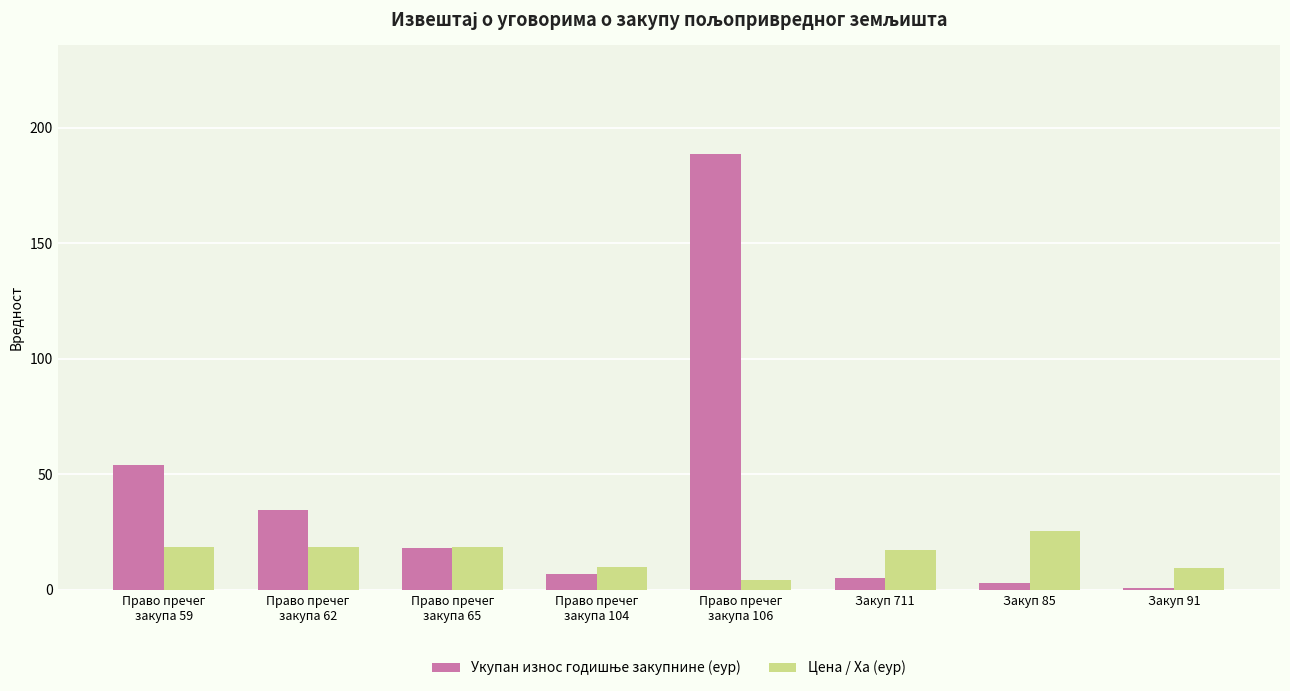

What is the maximum value shown in the chart?

188.5